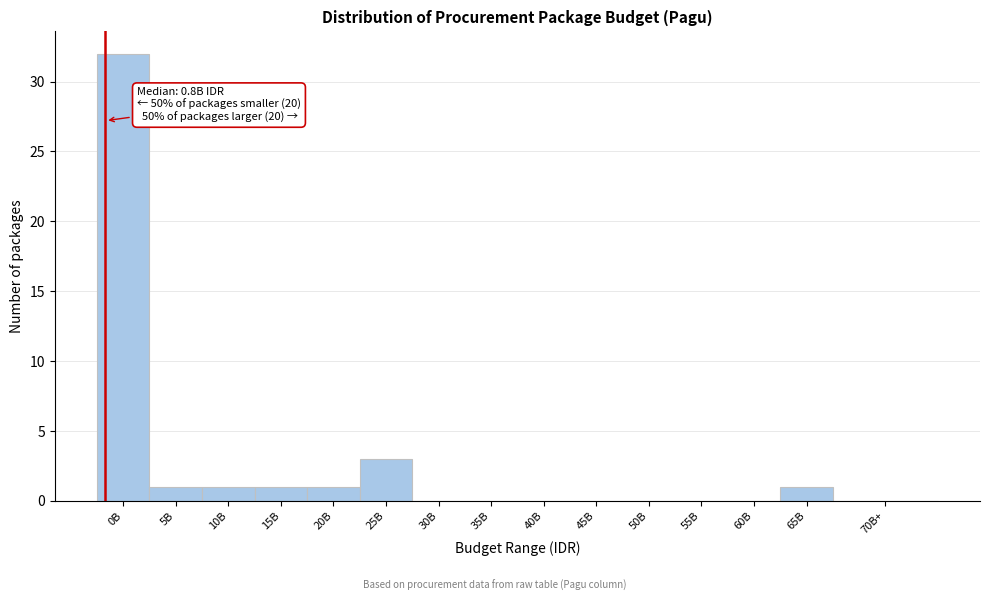

Reading right to left, what are all the values shown in this chart?

70B+=0	65B=1	60B=0	55B=0	50B=0	45B=0	40B=0	35B=0	30B=0	25B=3	20B=1	15B=1	10B=1	5B=1	0B=32